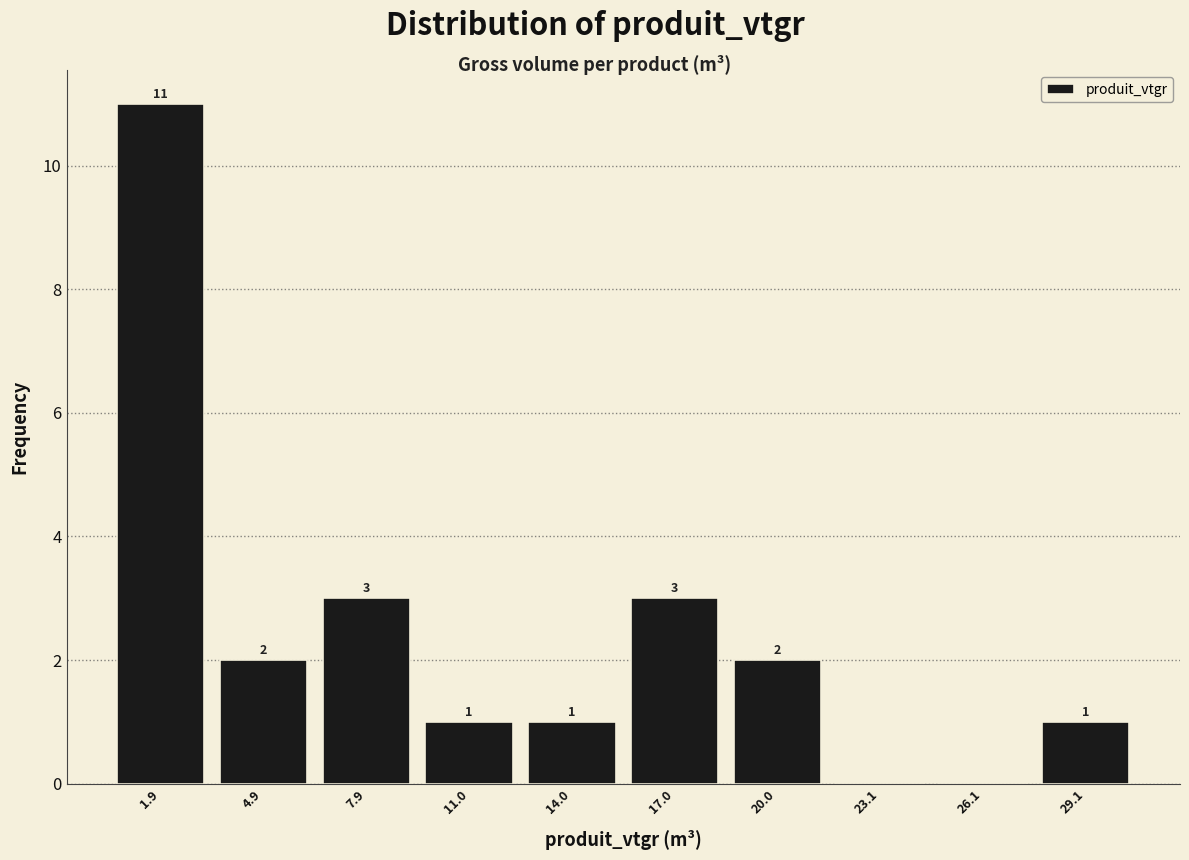

Which range on the x-axis has the tallest bar?

0.5 to 3.5